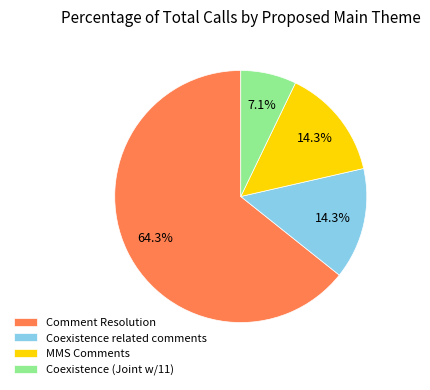

What percentage do Coexistence related comments and Comment Resolution together represent?

78.6%